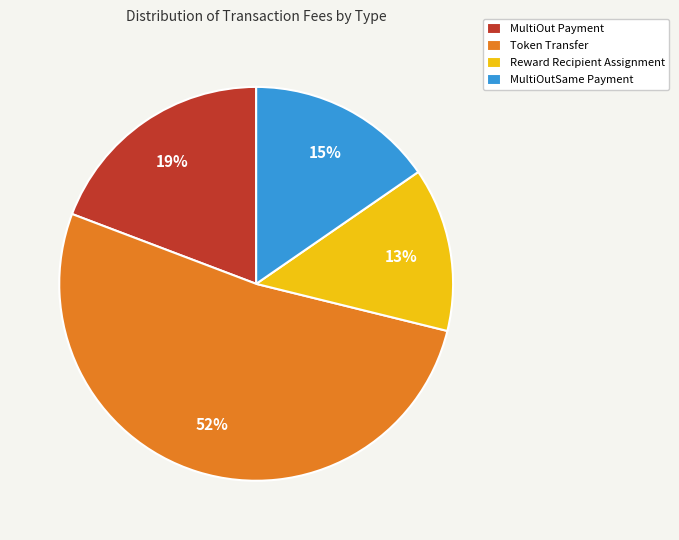

What is the smallest slice in the pie chart?

Reward Recipient Assignment